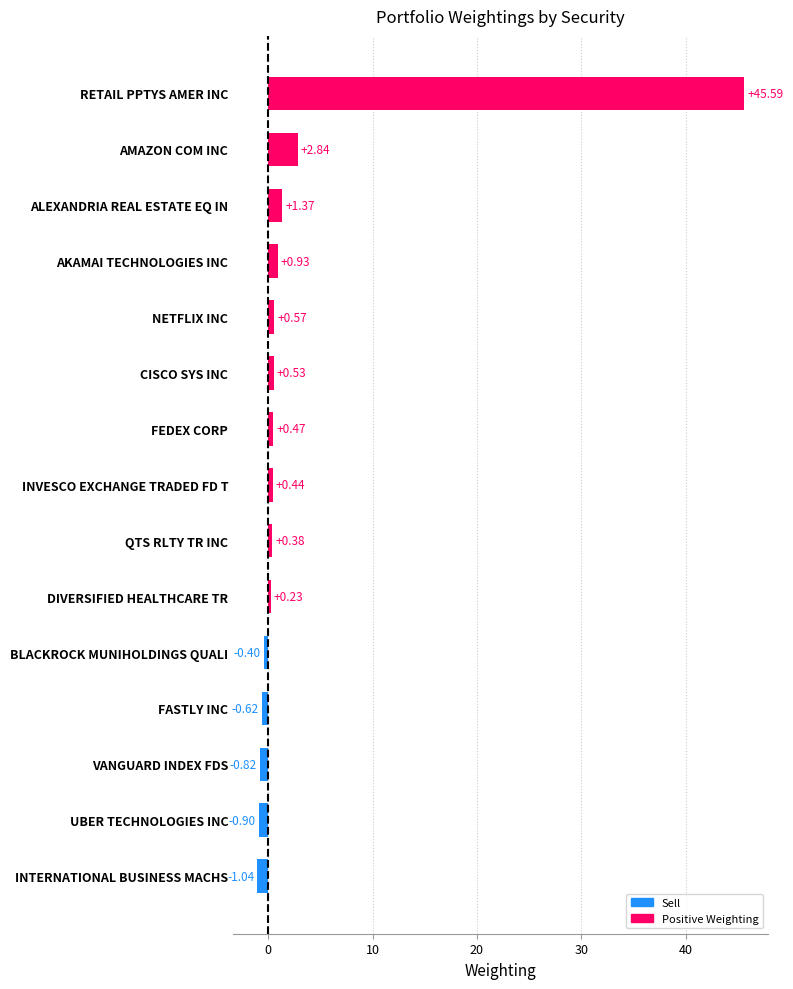

Rank the categories by value from lowest to highest.

INTERNATIONAL BUSINESS MACHS, UBER TECHNOLOGIES INC, VANGUARD INDEX FDS, FASTLY INC, BLACKROCK MUNIHOLDINGS QUALI, DIVERSIFIED HEALTHCARE TR, QTS RLTY TR INC, INVESCO EXCHANGE TRADED FD T, FEDEX CORP, CISCO SYS INC, NETFLIX INC, AKAMAI TECHNOLOGIES INC, ALEXANDRIA REAL ESTATE EQ IN, AMAZON COM INC, RETAIL PPTYS AMER INC